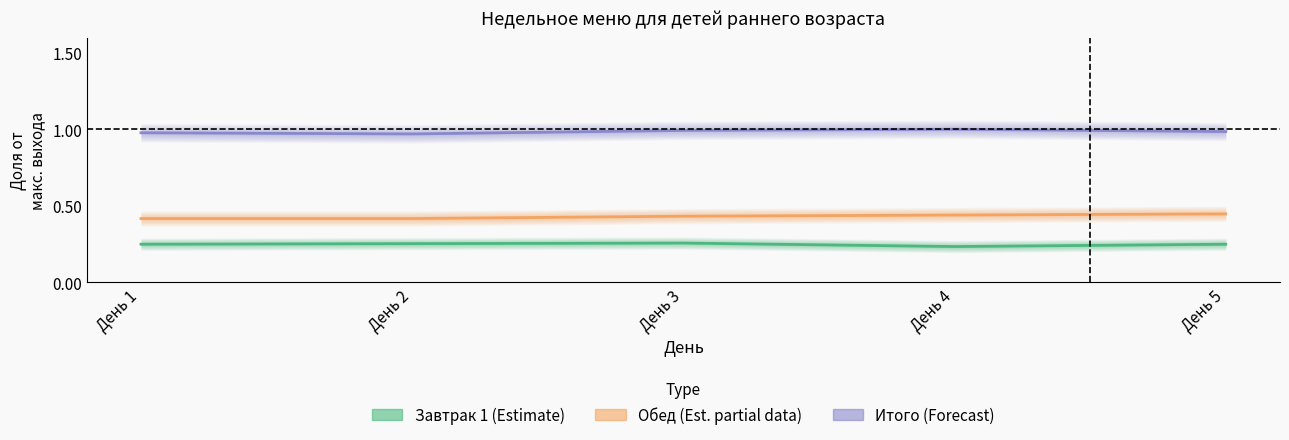

Which series has the largest total across all categories?

Итого (Forecast)